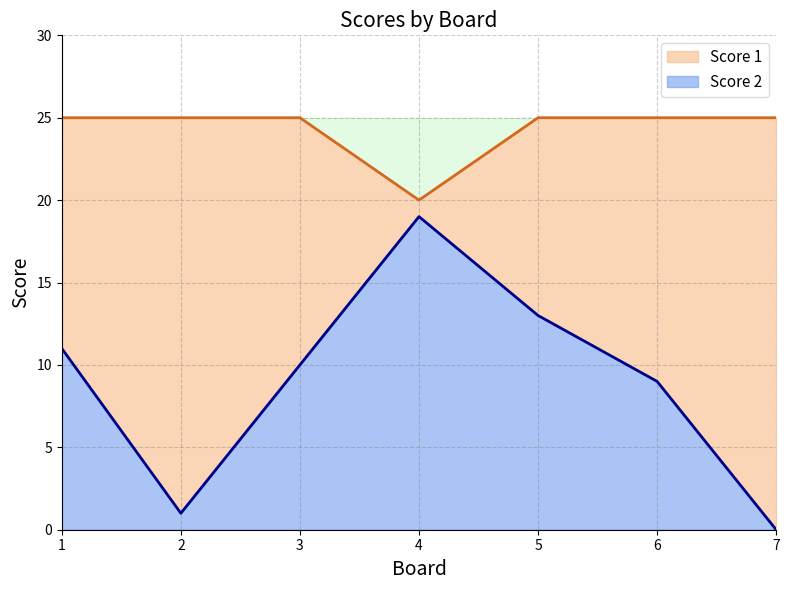

How many lines are shown in the chart?

2